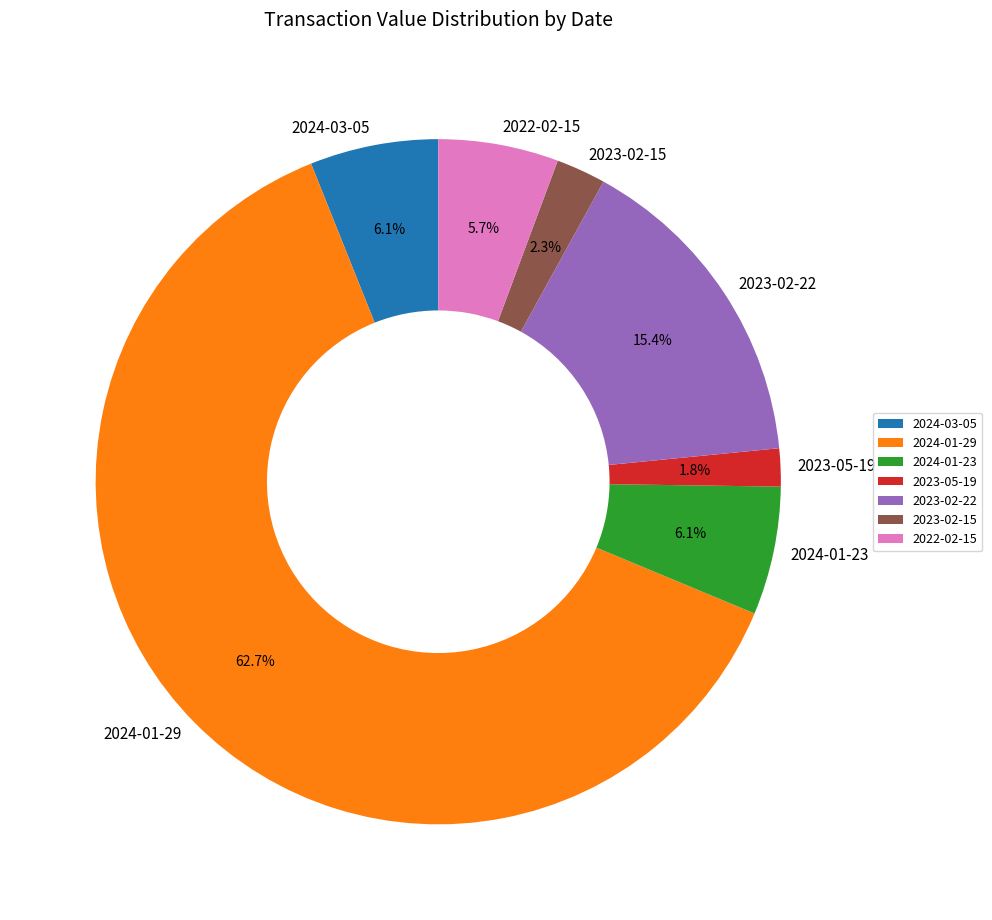

Which category has the biggest portion of the pie?

2024-01-29